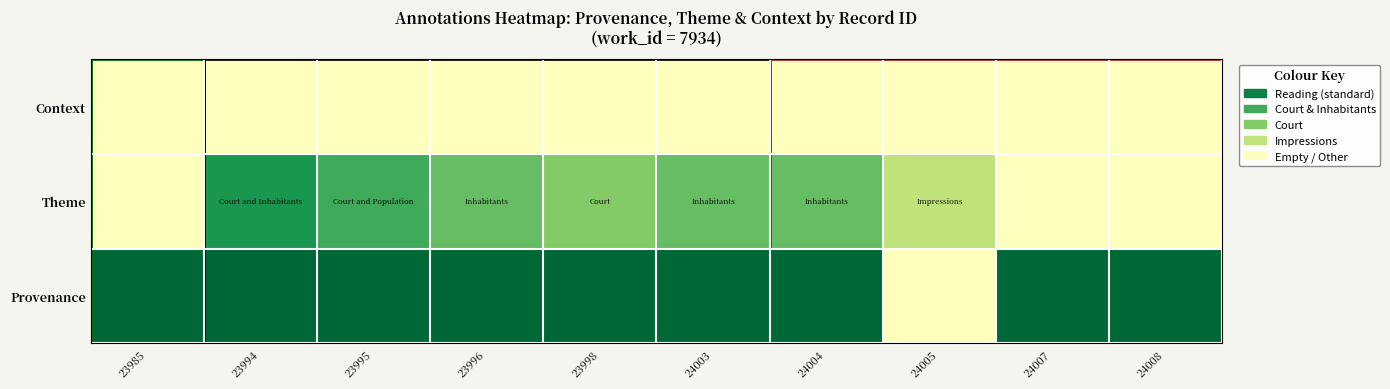

List the series in order of their overall mean, lowest first.

Context, Theme, Provenance